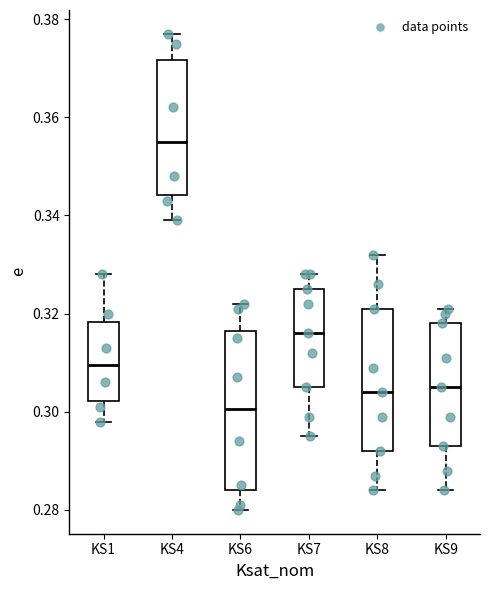

Which box's median line is the highest?

KS4